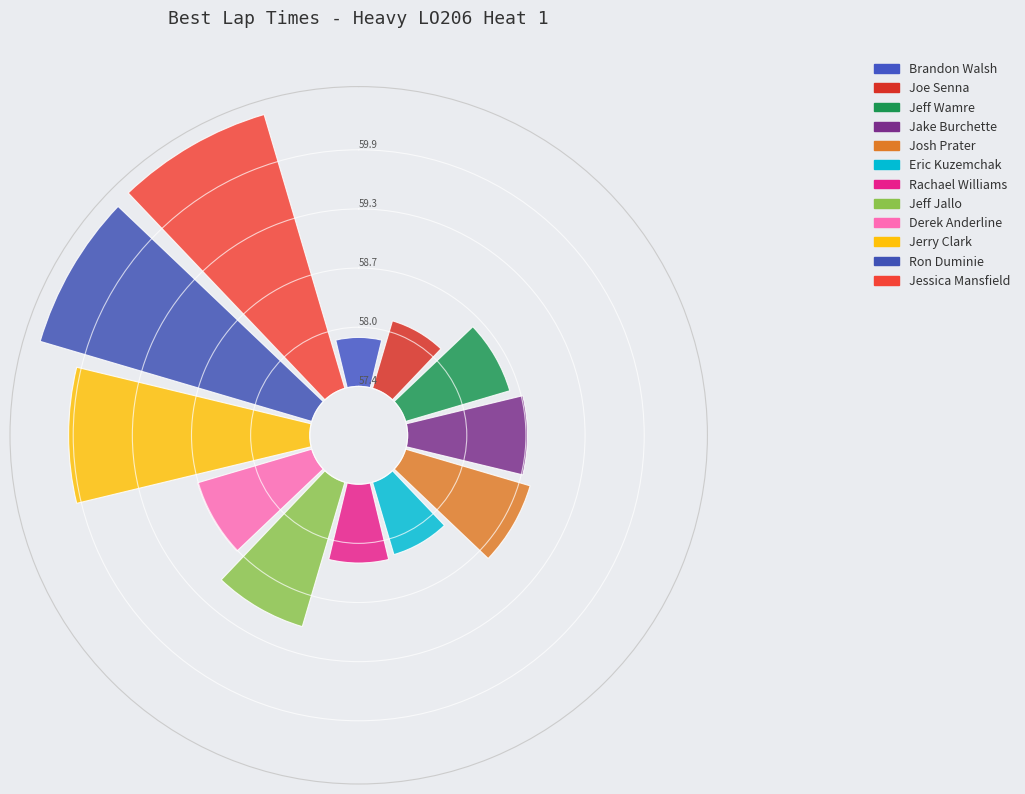

Count the number of slices in the pie.

12